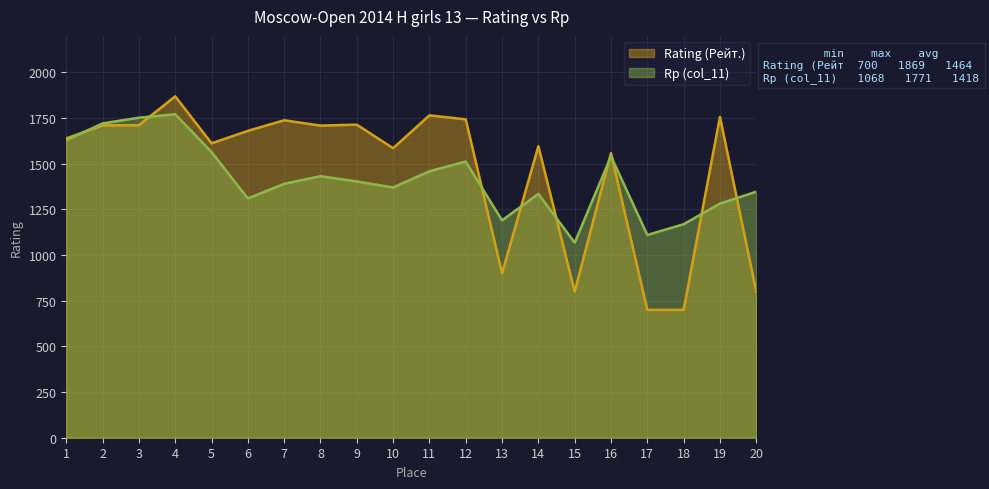

How many lines are shown in the chart?

2